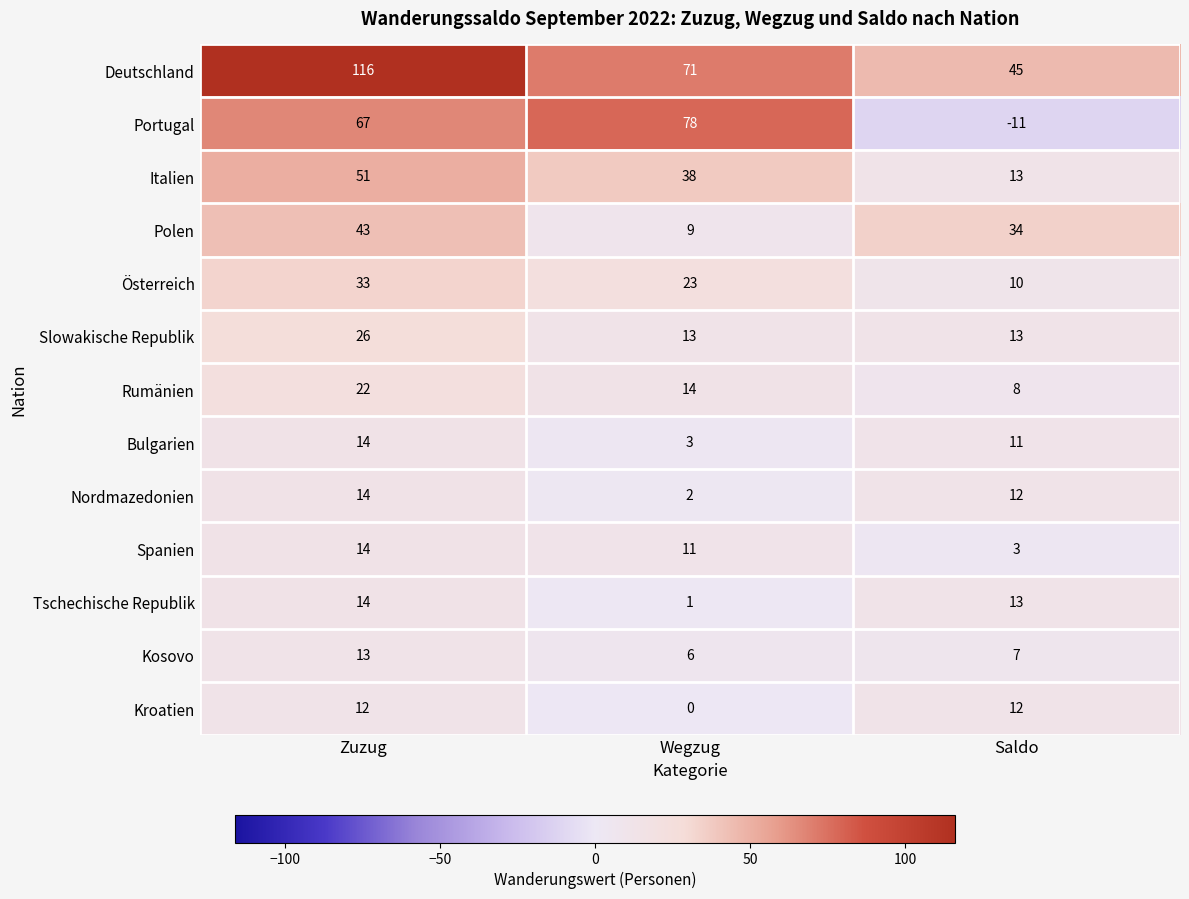

Which series has the largest total across all categories?

Deutschland